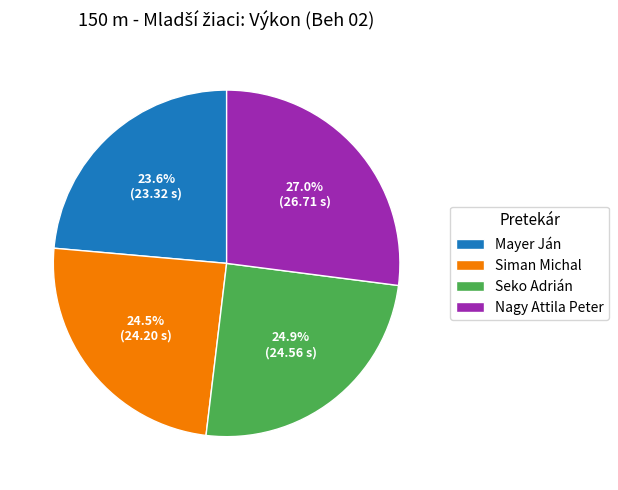

What is the largest slice in the pie chart?

Nagy Attila Peter